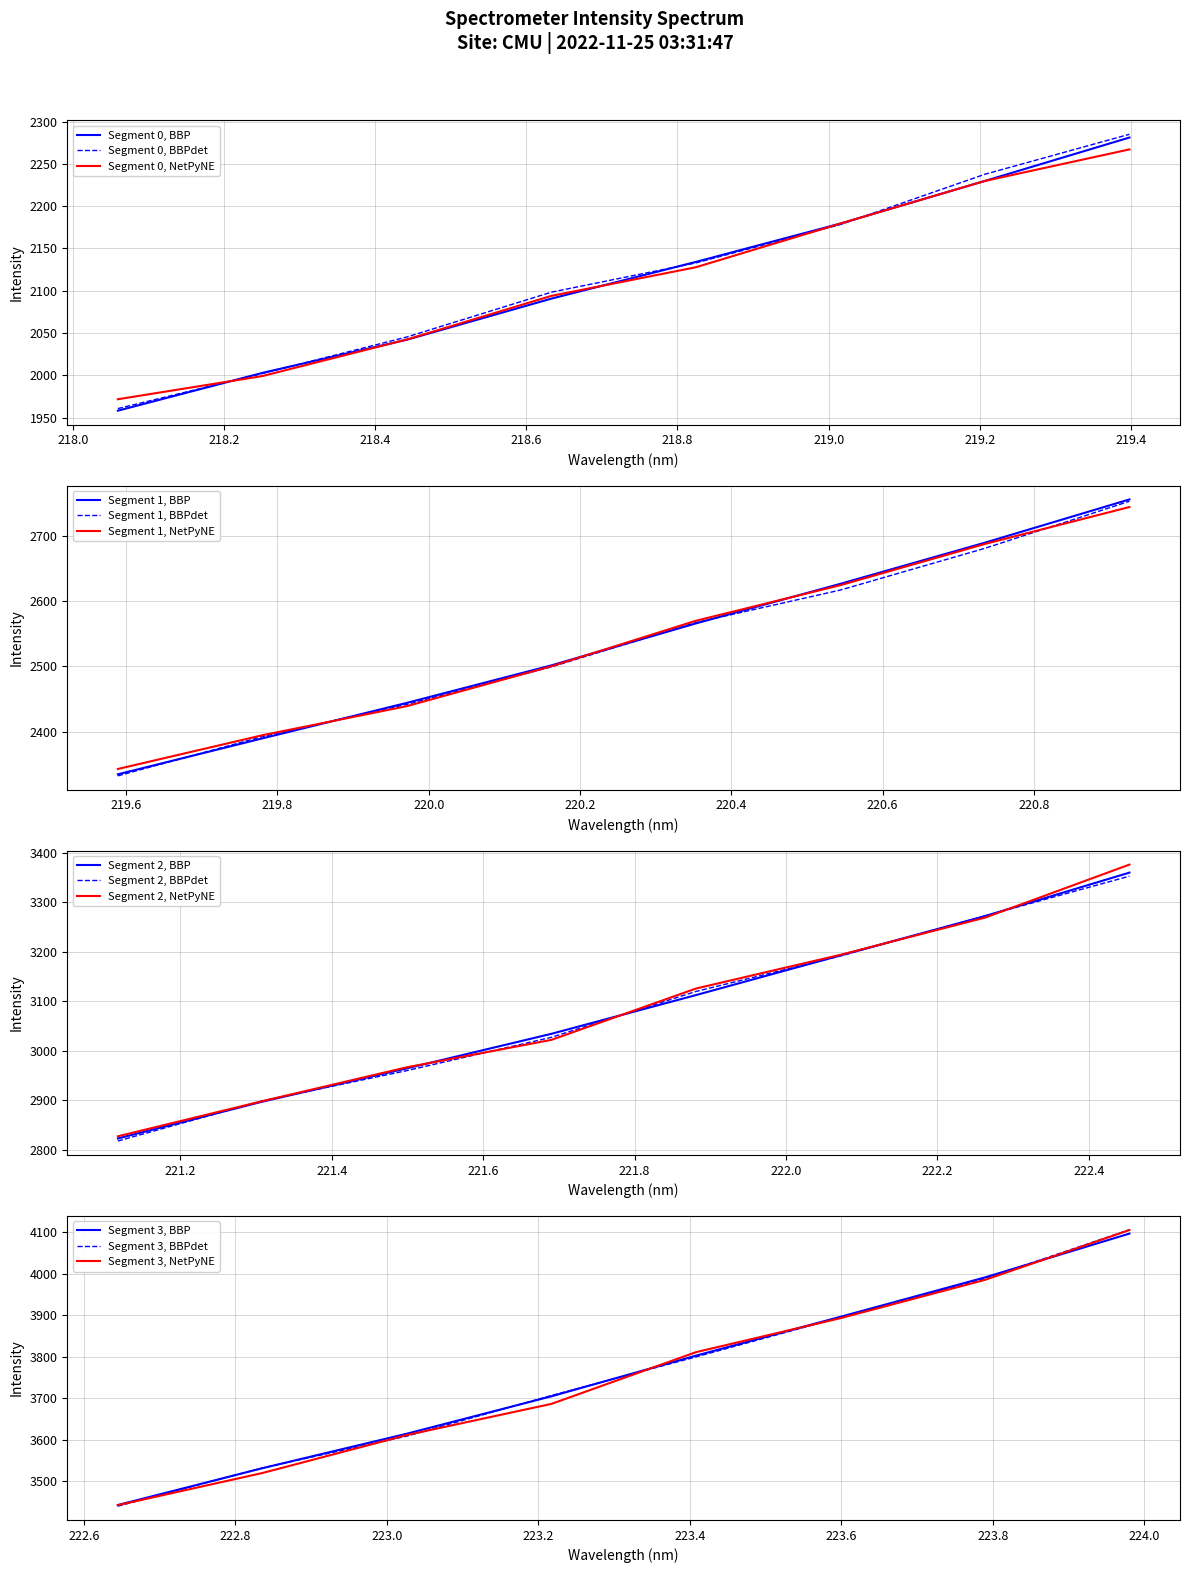

What is the difference between the maximum and second lowest values?

2094.0